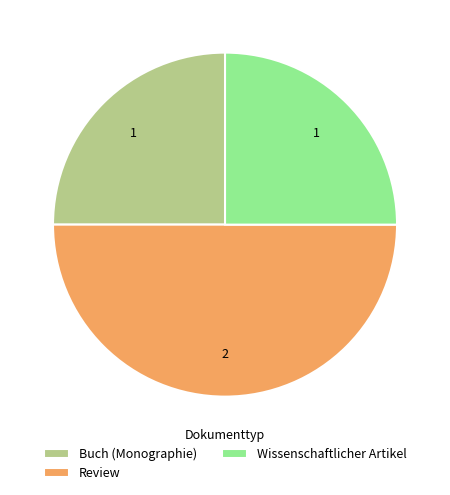

Does Buch (Monographie) represent more than half of the total?

No